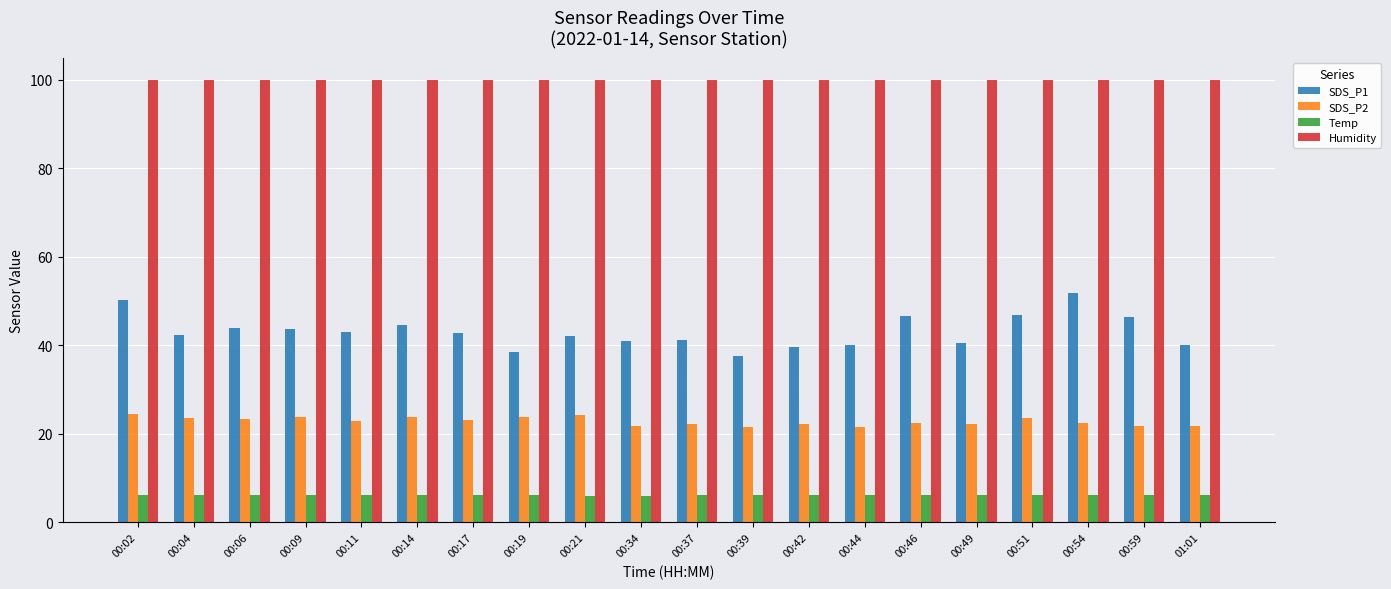

What is the average value of the Temp series?

6.1